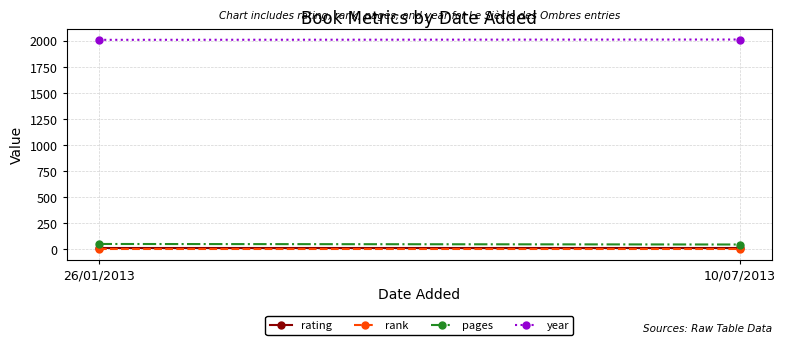

Which series changed the most between 26/01/2013 and 10/07/2013?

pages